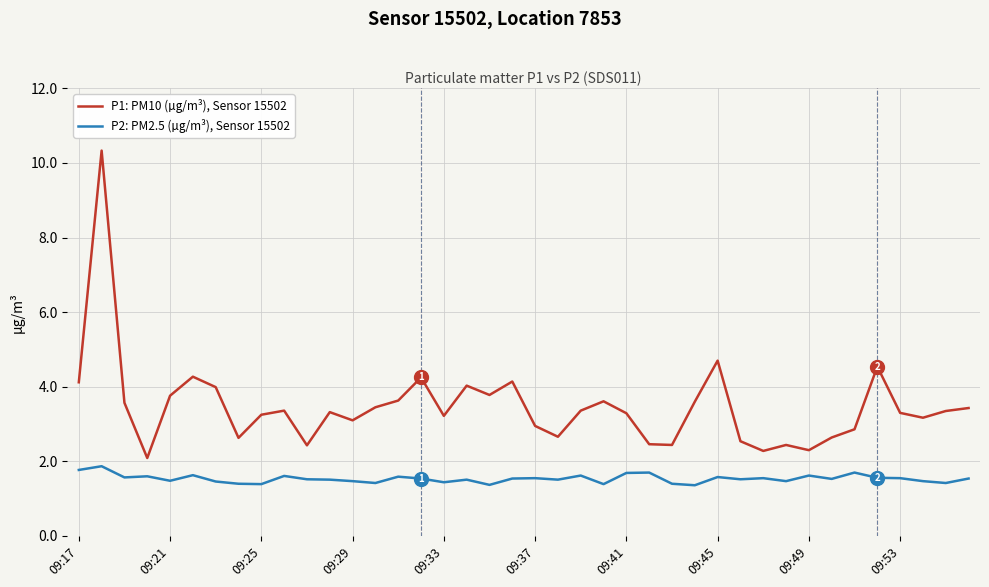

What is the difference between the maximum and minimum values in the P1: PM10 (µg/m³), Sensor 15502 series?

8.2